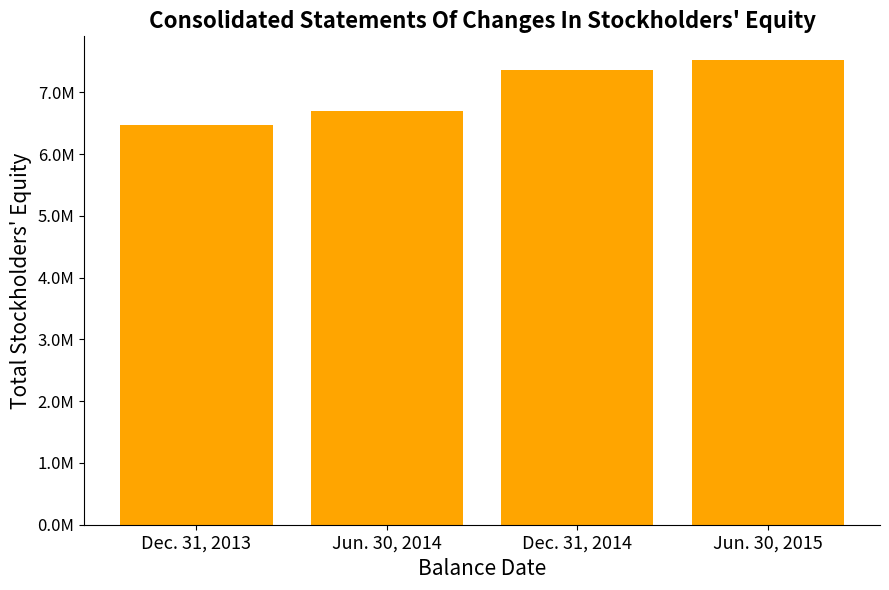

What value does the data have at Dec. 31, 2013, to the nearest 10?

6464560